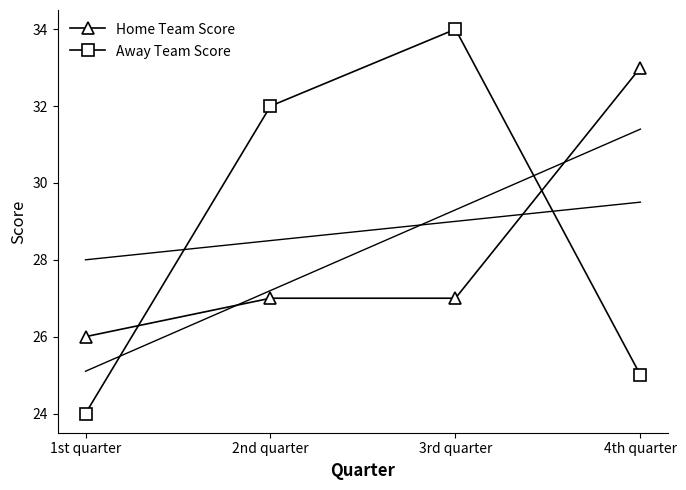

What is the average value of the Home Team Score series?

28